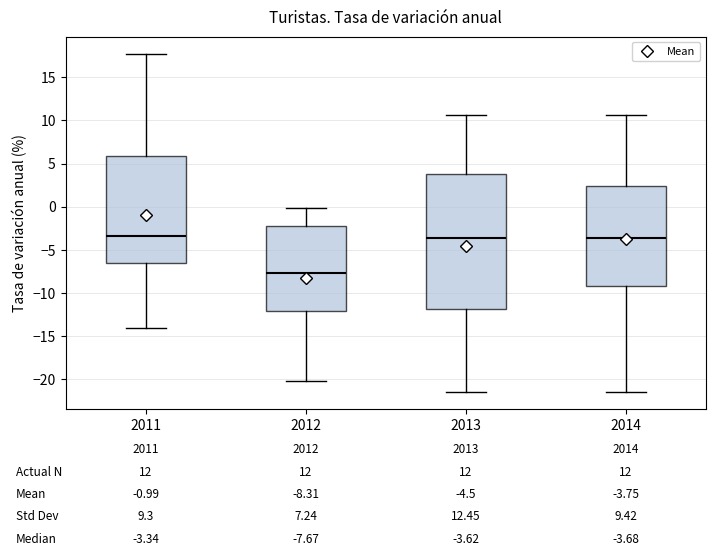

Comparing the boxes themselves (not the whiskers), which one is the tallest?

2013